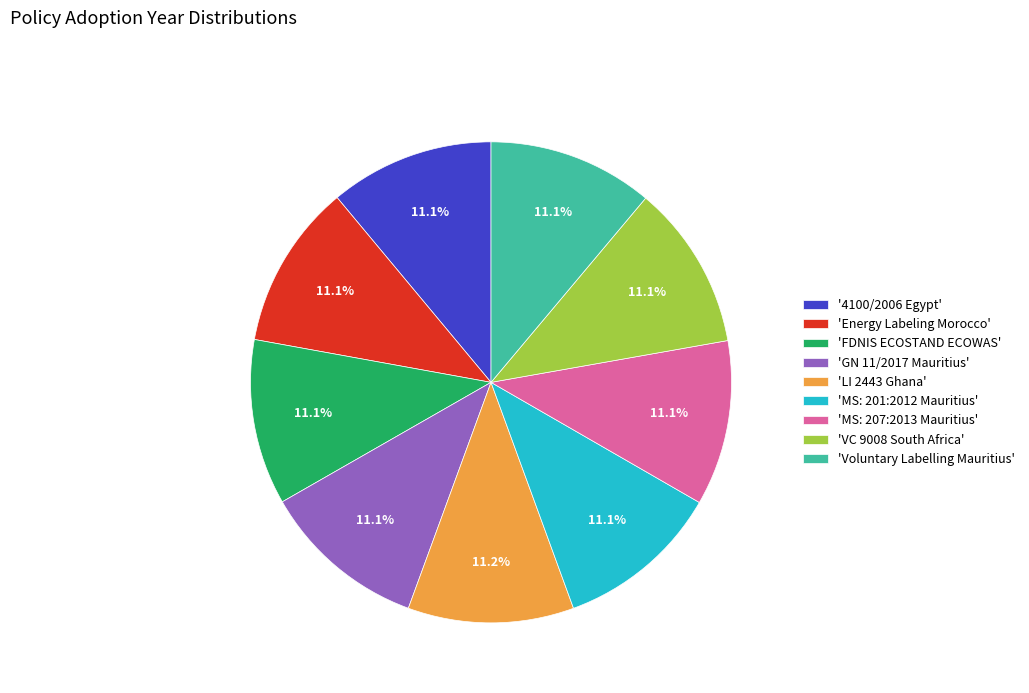

What is the ratio of the value at 'VC 9008 South Africa' to the value at 'Voluntary Labelling Mauritius'?

1.0